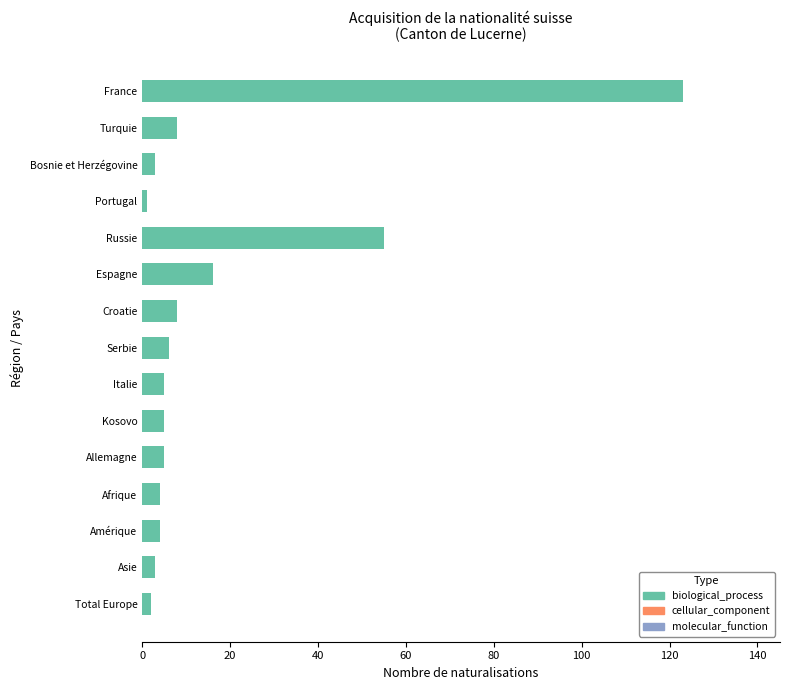

What is the maximum value shown in the chart?

123